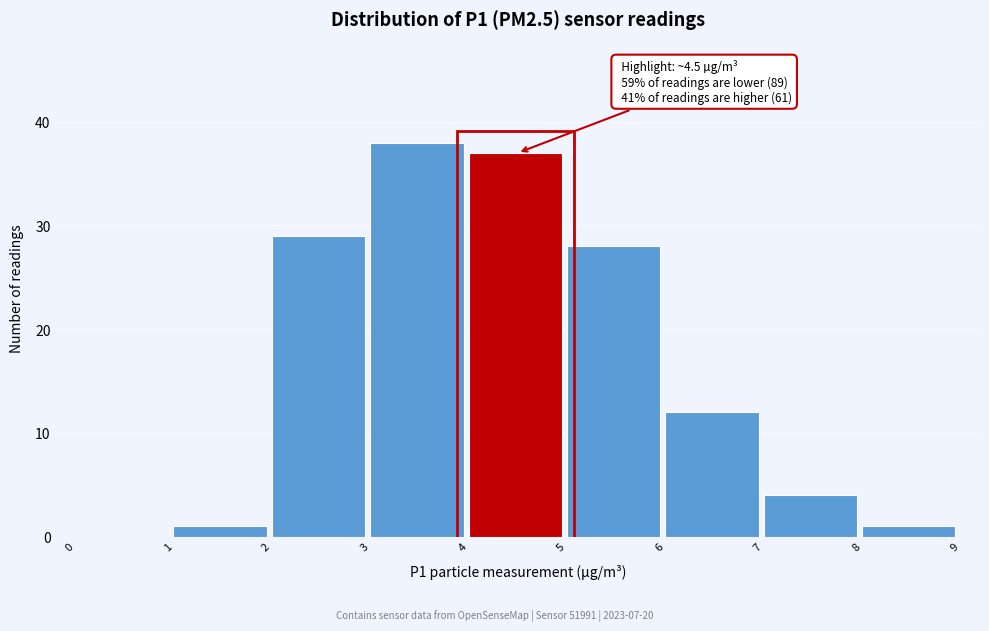

Which range on the x-axis has the tallest bar?

3 to 4